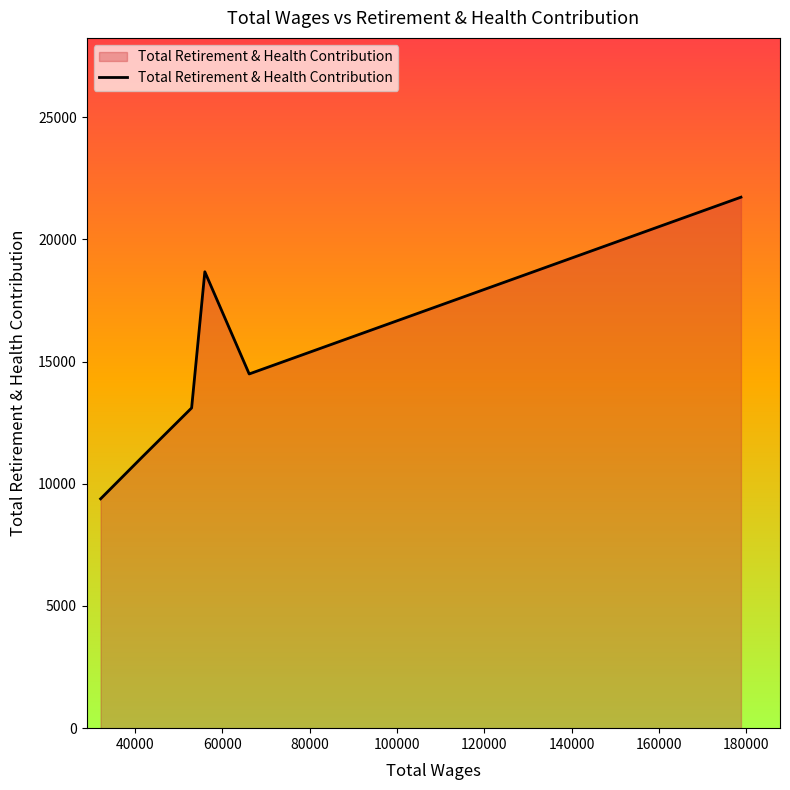

What is the difference between the maximum and second lowest values?

10645.3